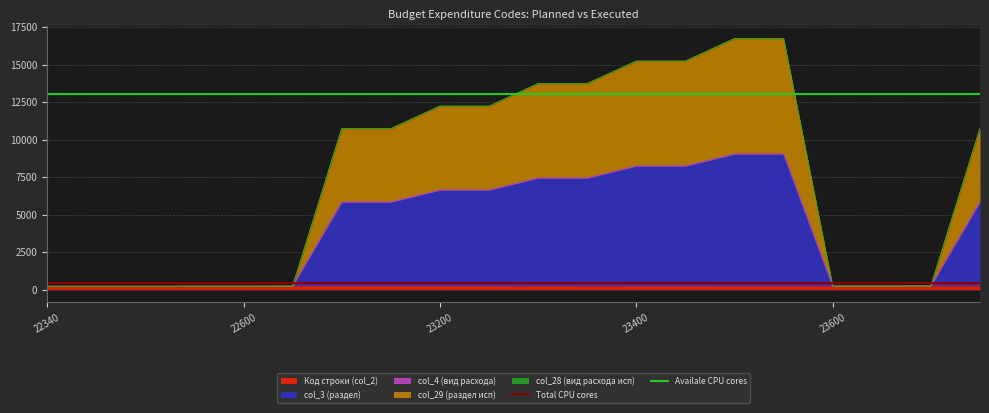

Between 22600 and 22340, which is larger?

22600